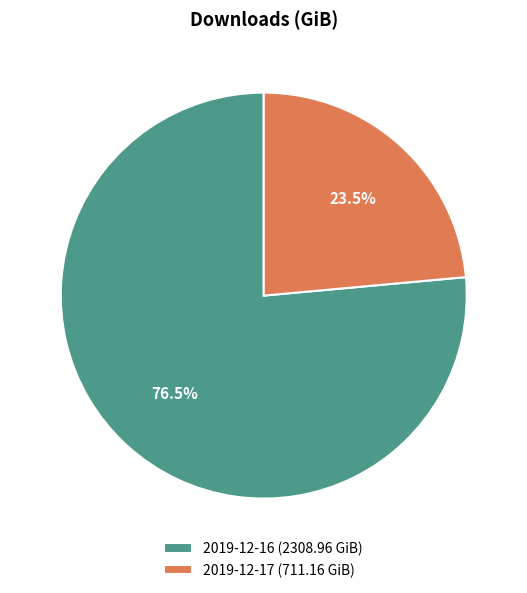

Does 2019-12-17 represent more than half of the total?

No